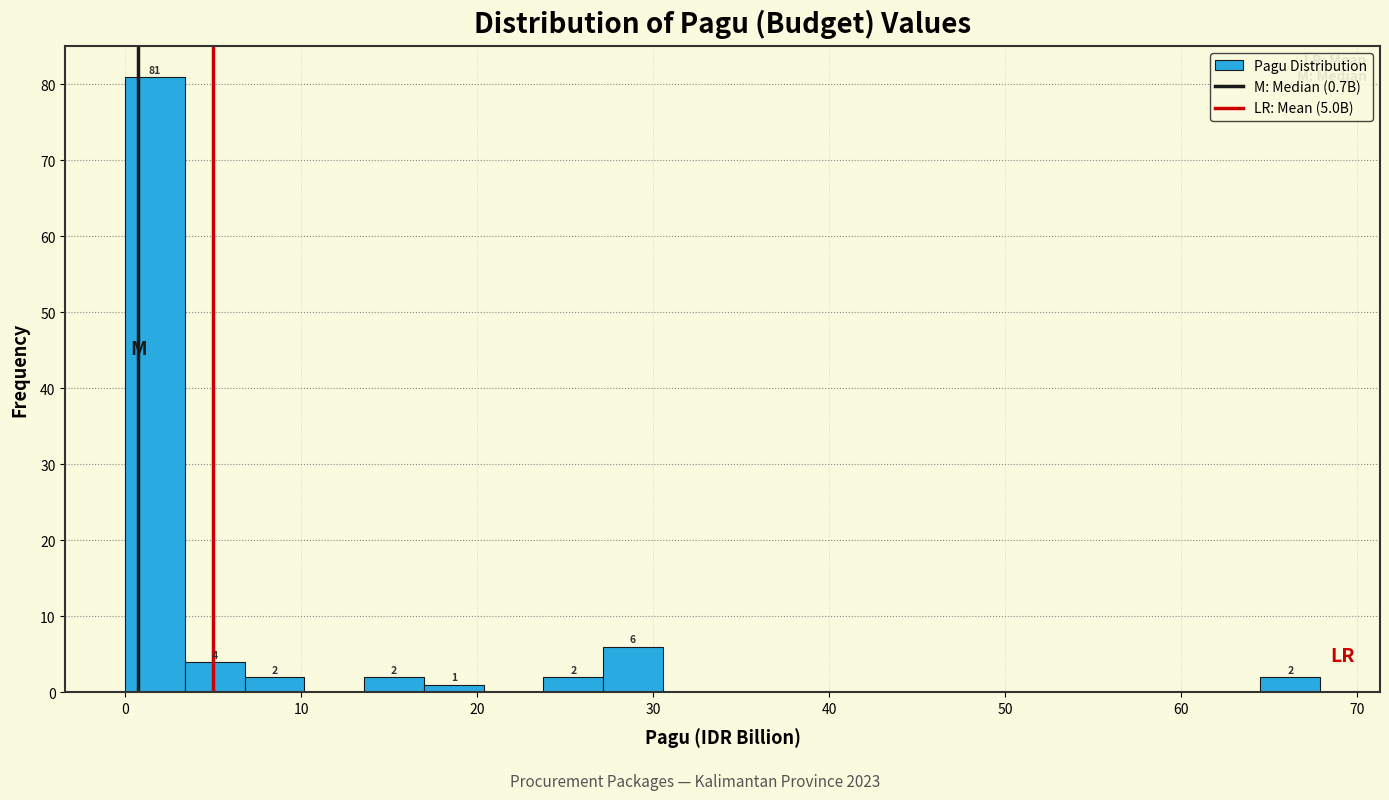

Read against the x-axis, roughly where is the centre of the tallest bar?

2